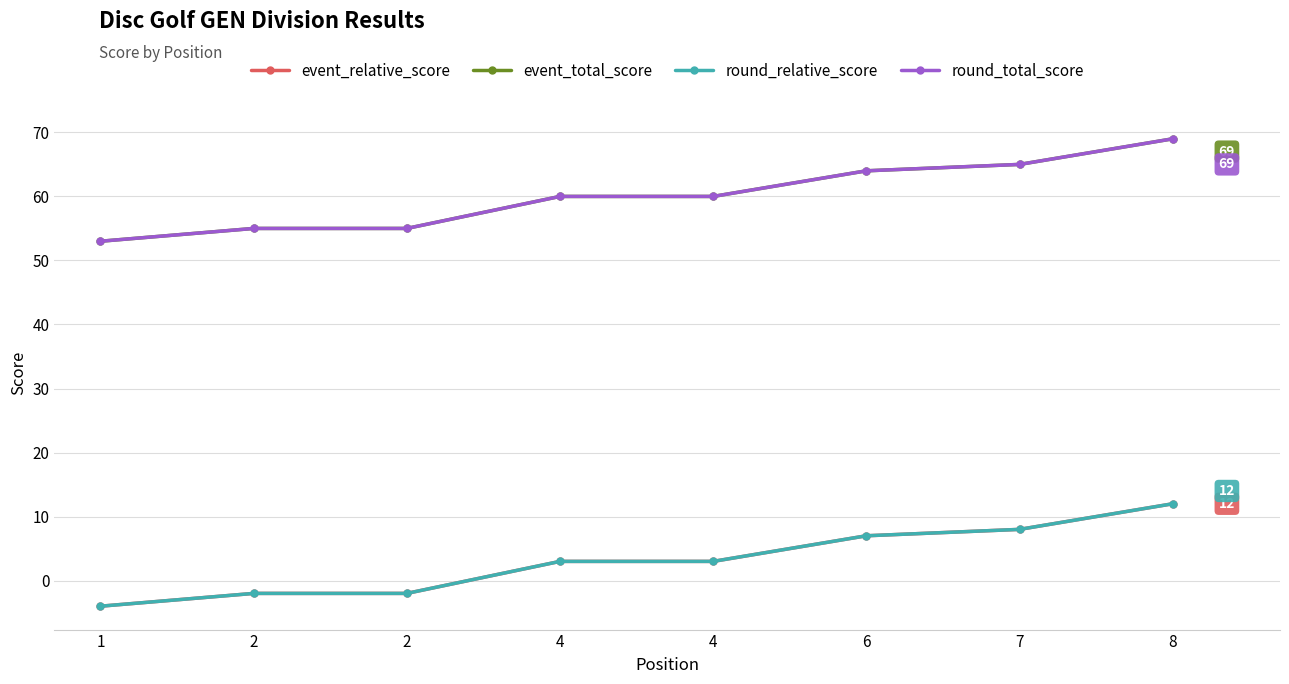

How many lines are shown in the chart?

4